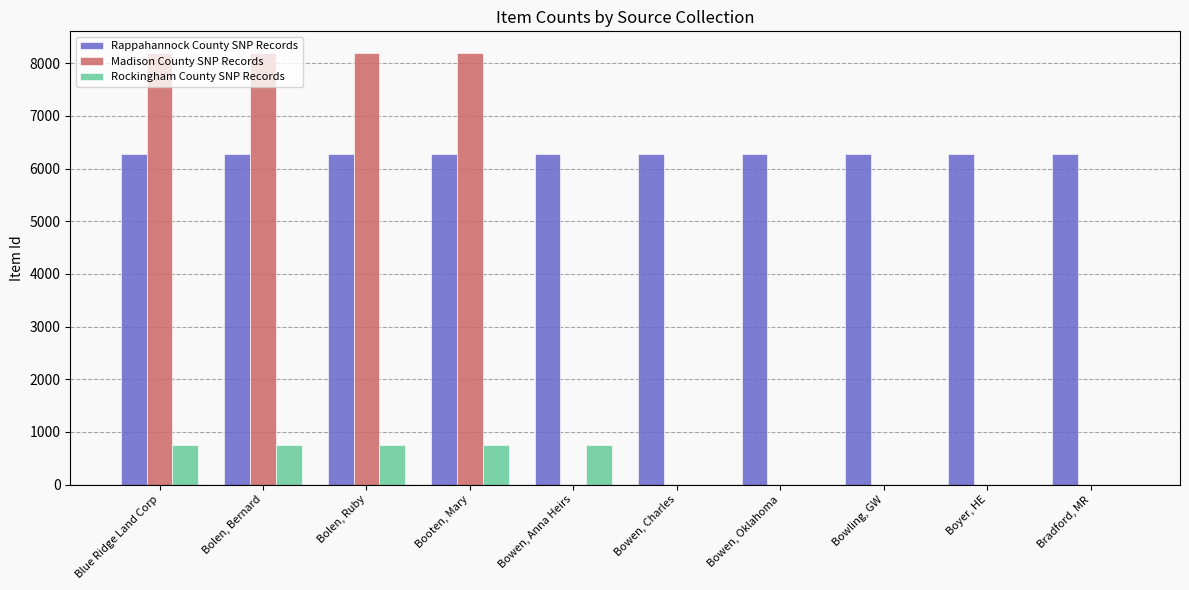

What value does the Rockingham County SNP Records series have at Blue Ridge Land Corp?

760